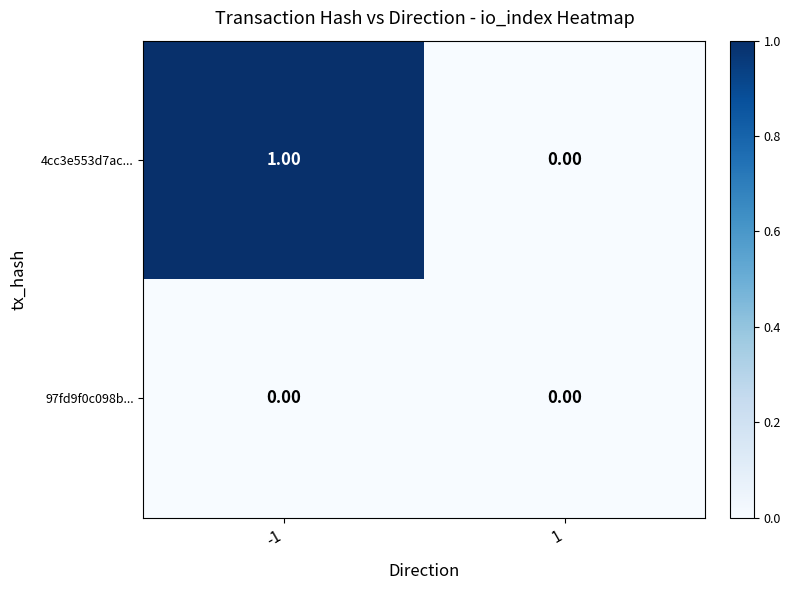

List the series in order of their overall mean, lowest first.

97fd9f0c098b..., 4cc3e553d7ac...